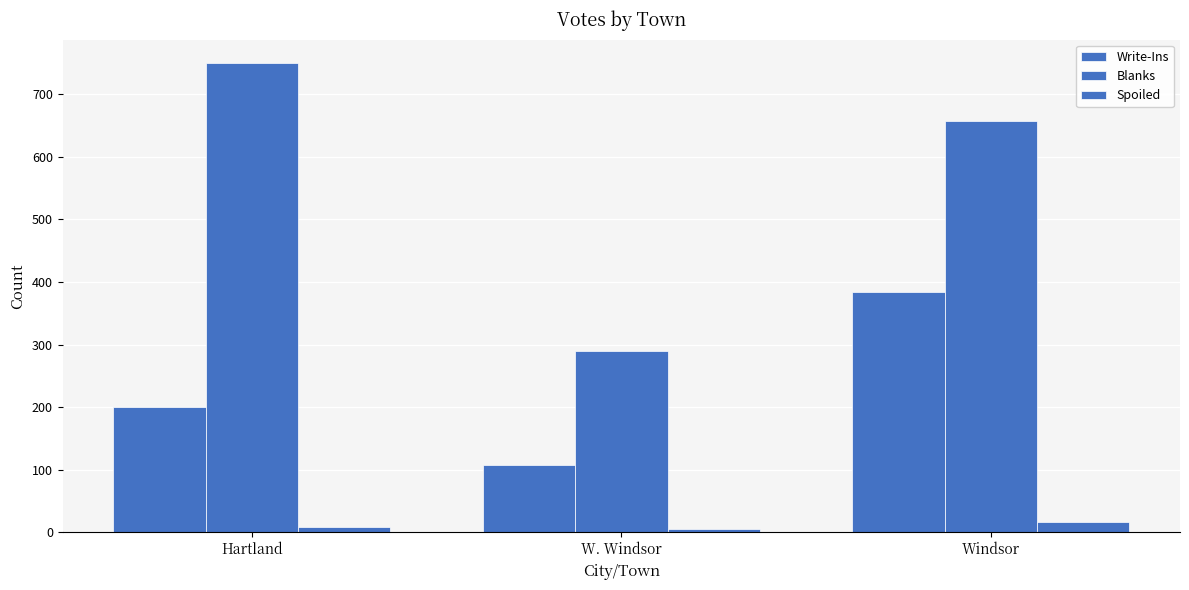

What is the value of the Blanks bar at the 1st from the left?

750